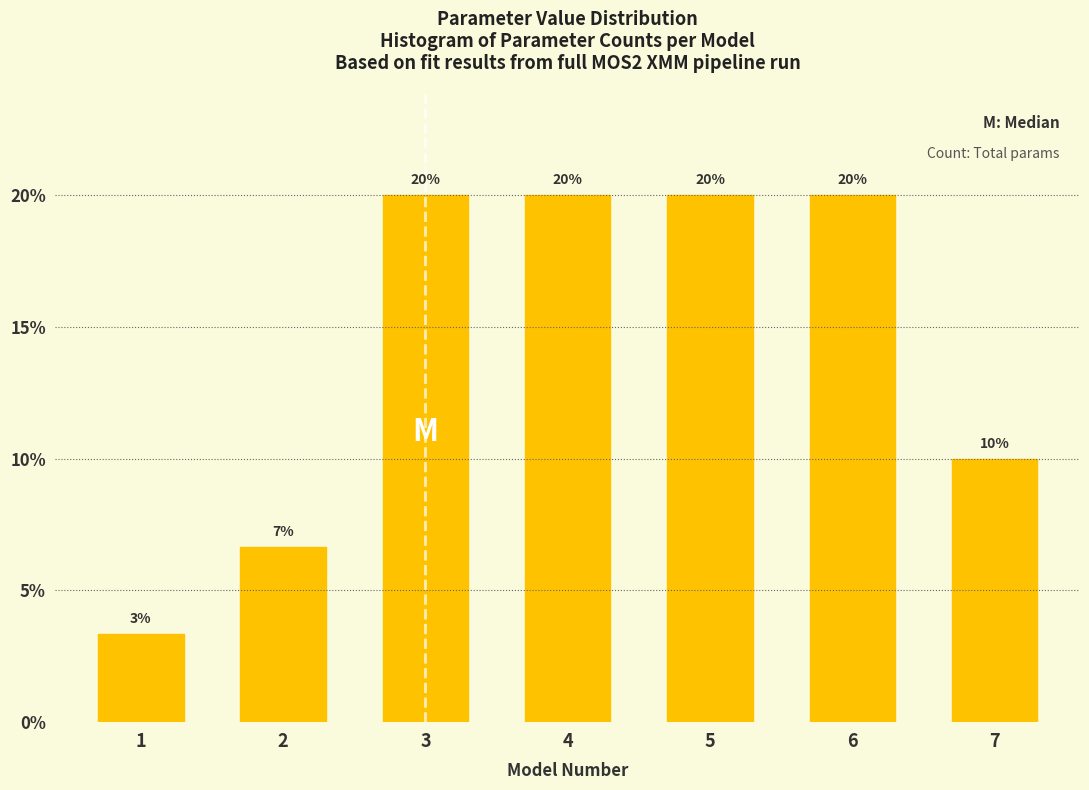

What is the value of the 6th bar from the left?

20.0